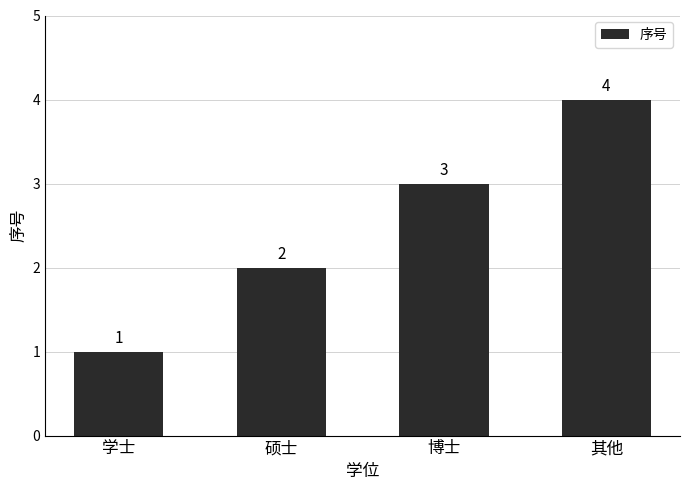

What is the value of the 2nd bar from the left?

2